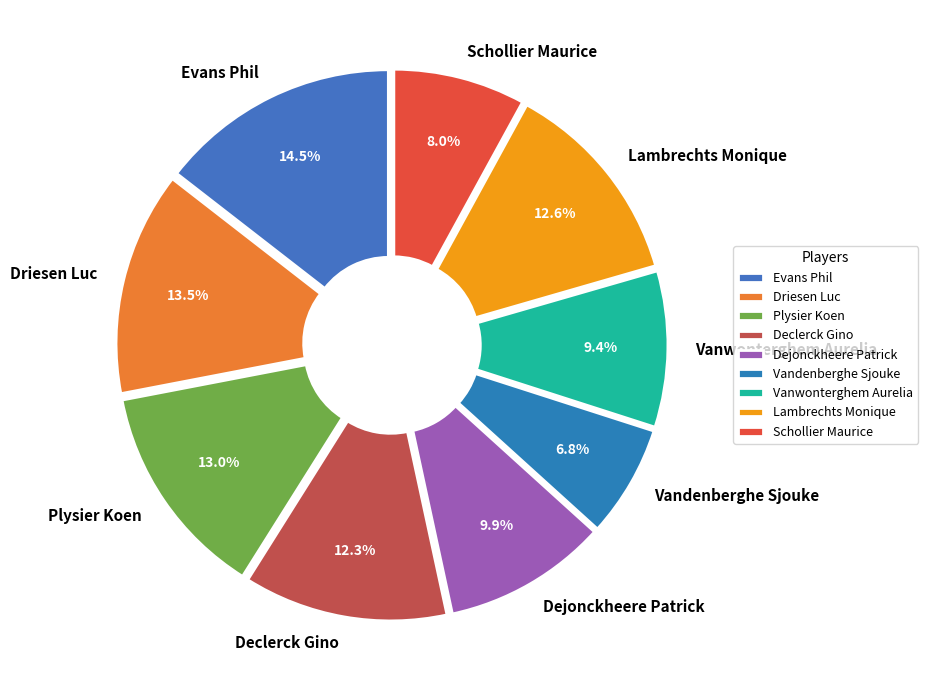

Does Dejonckheere Patrick account for over 50% of the chart?

No